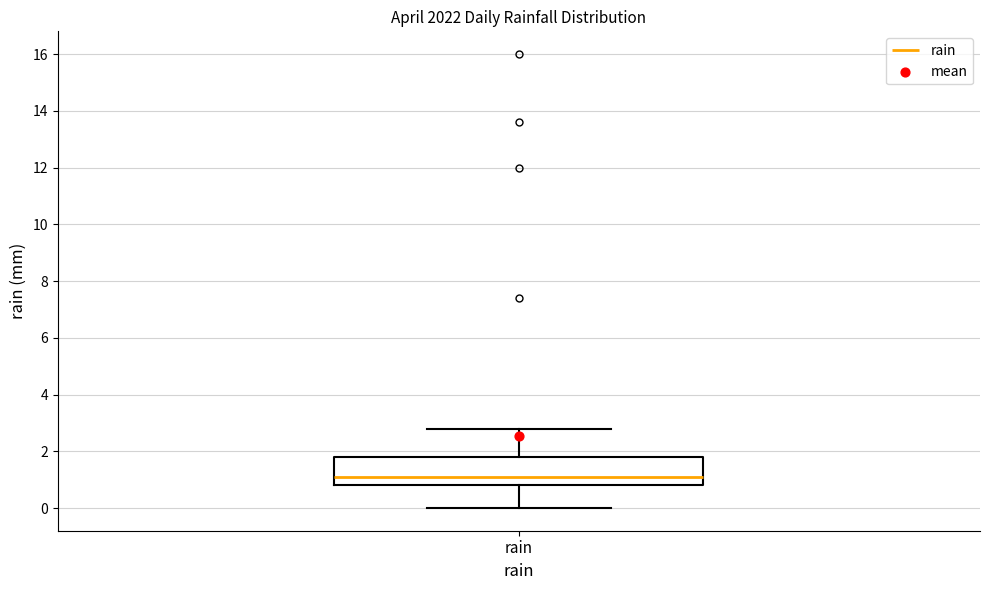

Where is the upper edge of the box for rain on the y-axis? The values are not printed on the chart, so give them approximately, as read against the axis.

1.8